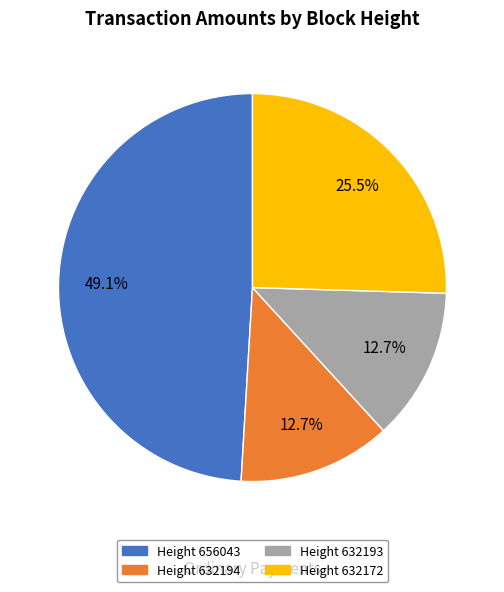

Does any single category account for the majority?

No